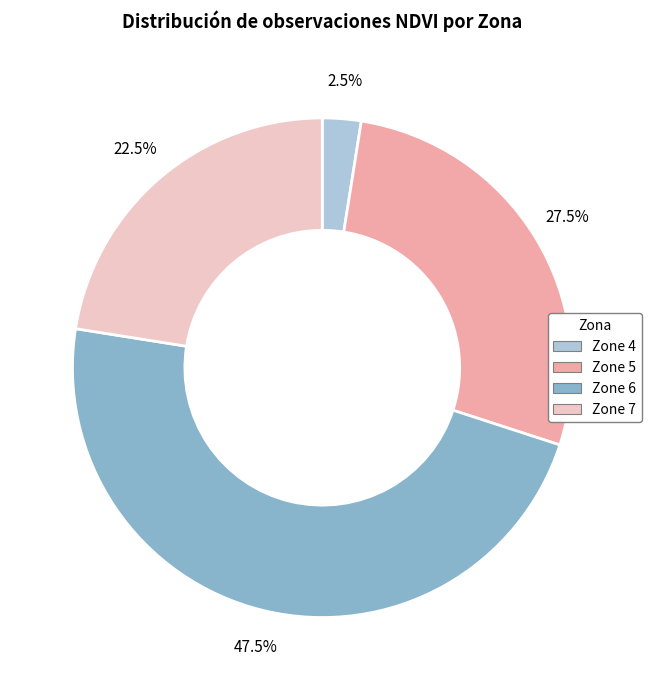

Approximately how many times larger is the value at Zone 6 compared to Zone 5?

1.7